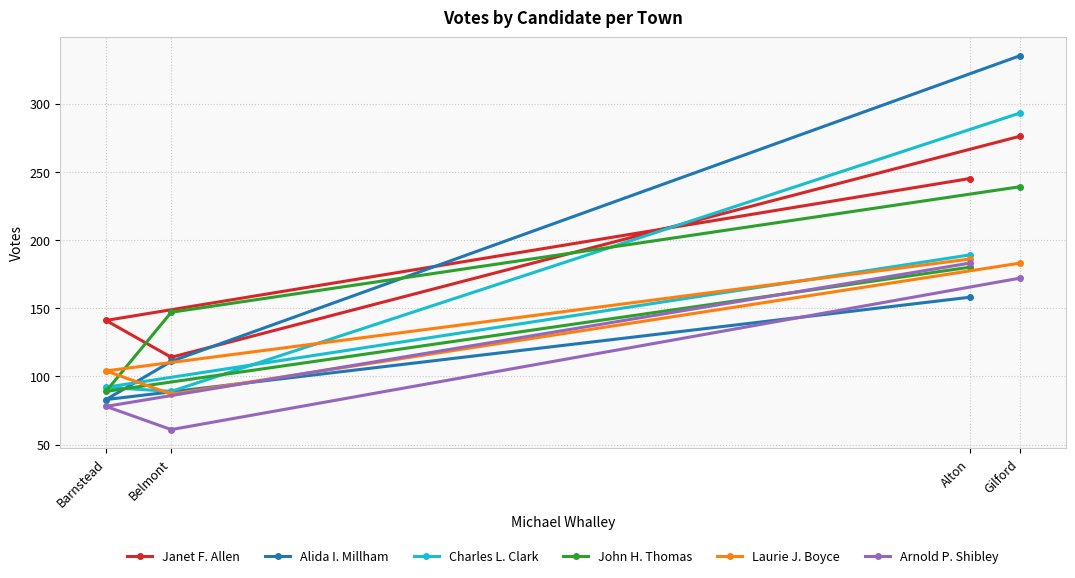

The value of John H. Thomas at Gilford is 239. True or false?

True